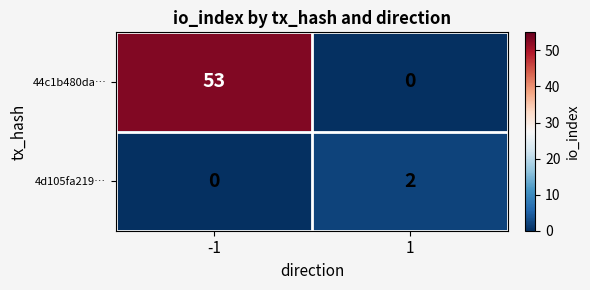

The 44c1b480da… series shows 0 at 1. True or false?

True